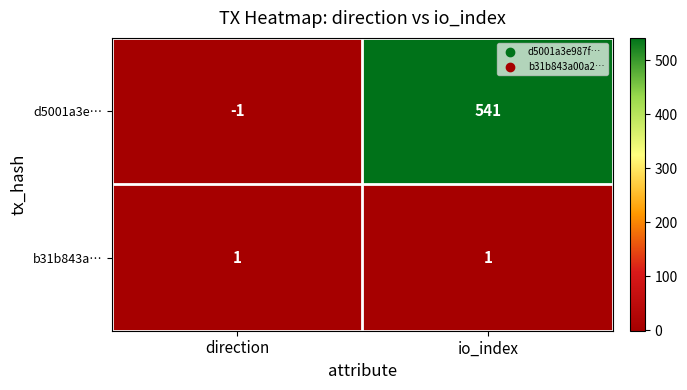

How many categories are shown in the chart?

2